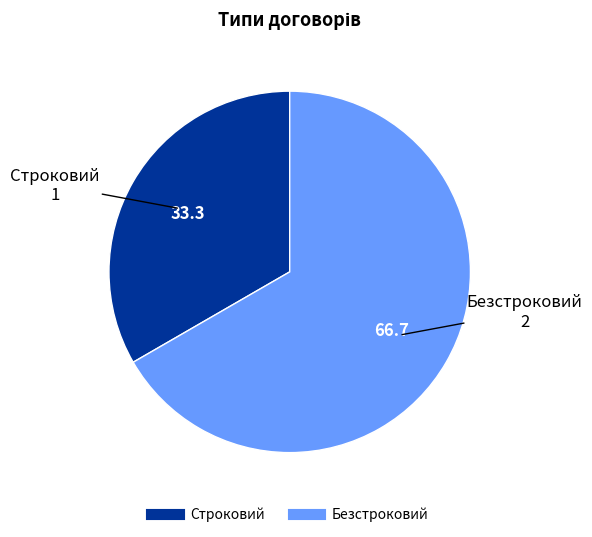

Which category has the smallest portion of the pie?

Строковий